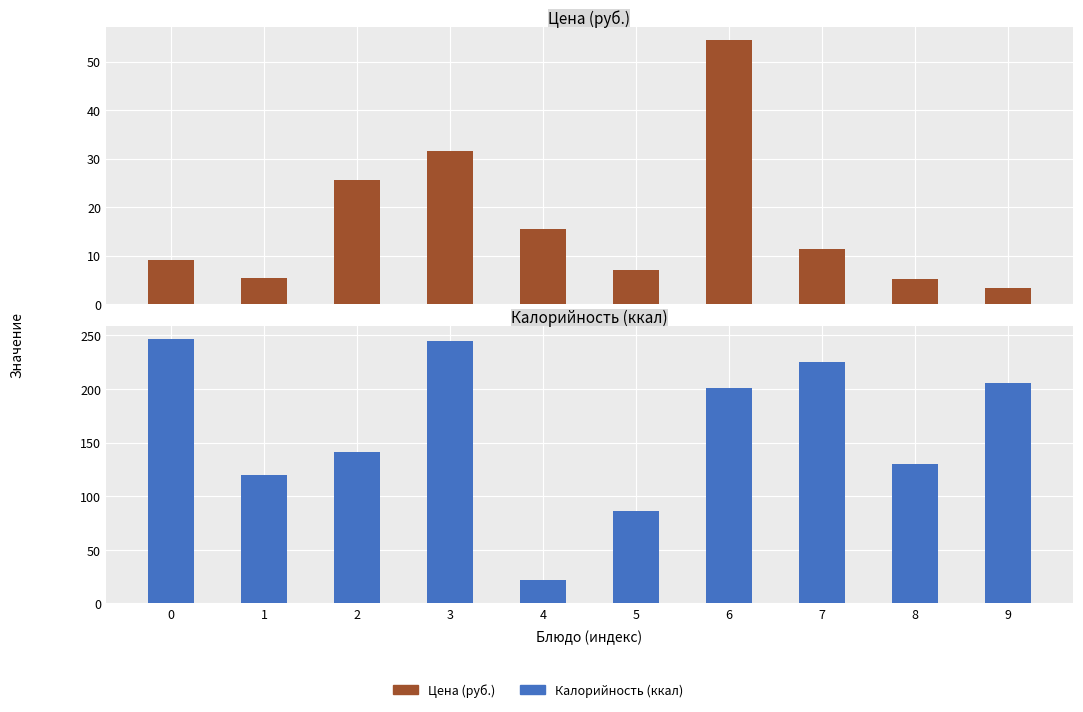

Reading left to right, extract all data points from this chart.

Цена (руб.): 0=9.1	1=5.3	2=25.6	3=31.5	4=15.4	5=7.0	6=54.4	7=11.4	8=5.3	9=3.4
Калорийность (ккал): 0=246.2	1=120.0	2=141.0	3=245.0	4=22.0	5=86.0	6=201.0	7=224.8	8=130.0	9=206.0